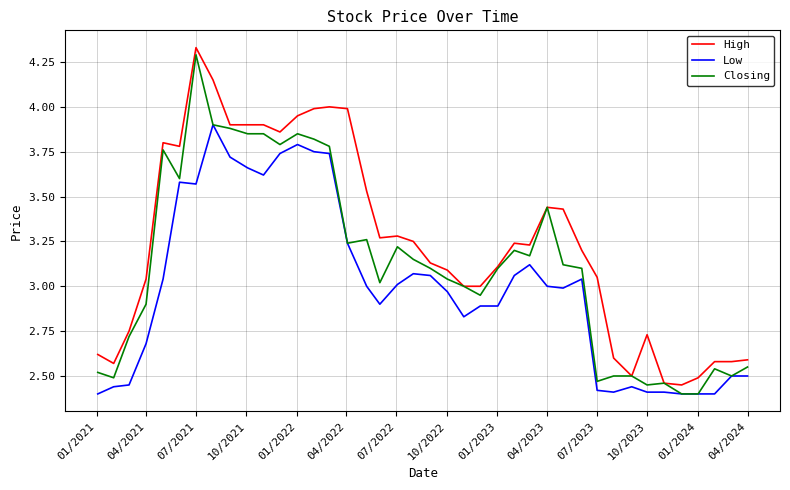

True or false: High has more than 2 interior local peaks.

True